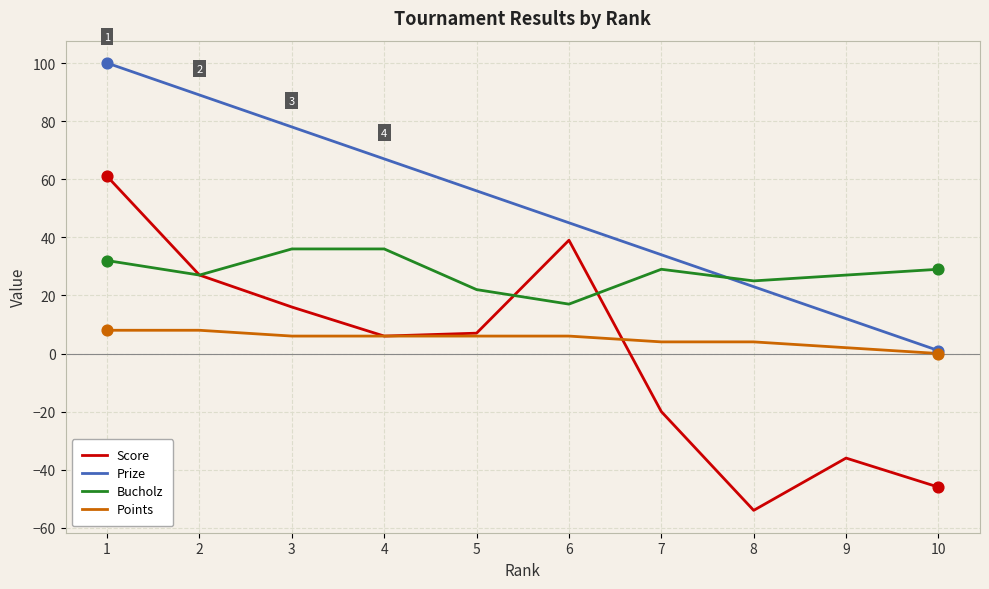

Which series has the largest total across all categories?

Prize